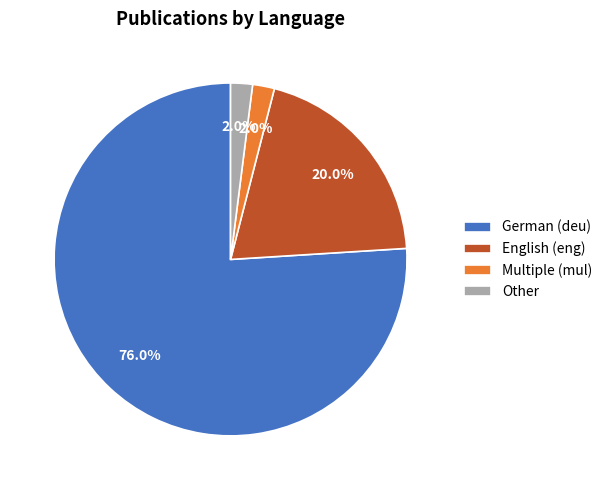

What is the largest slice in the pie chart?

German (deu)